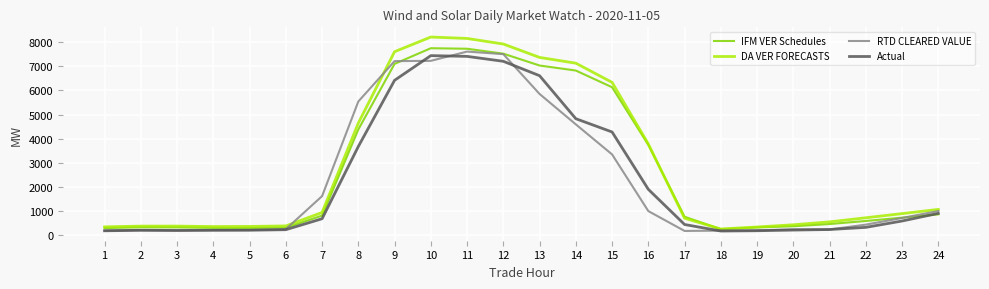

What is the maximum value shown in the chart?

8219.5